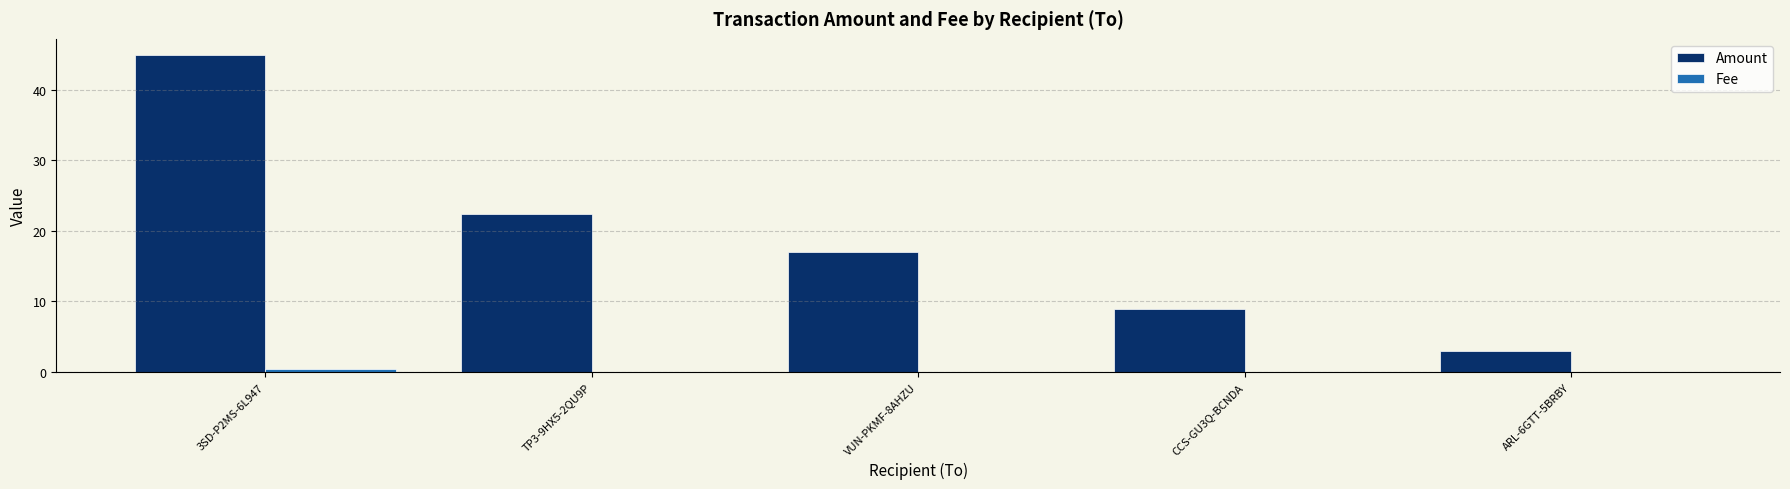

Which category has the highest value across all series?

3SD-P2MS-6L947